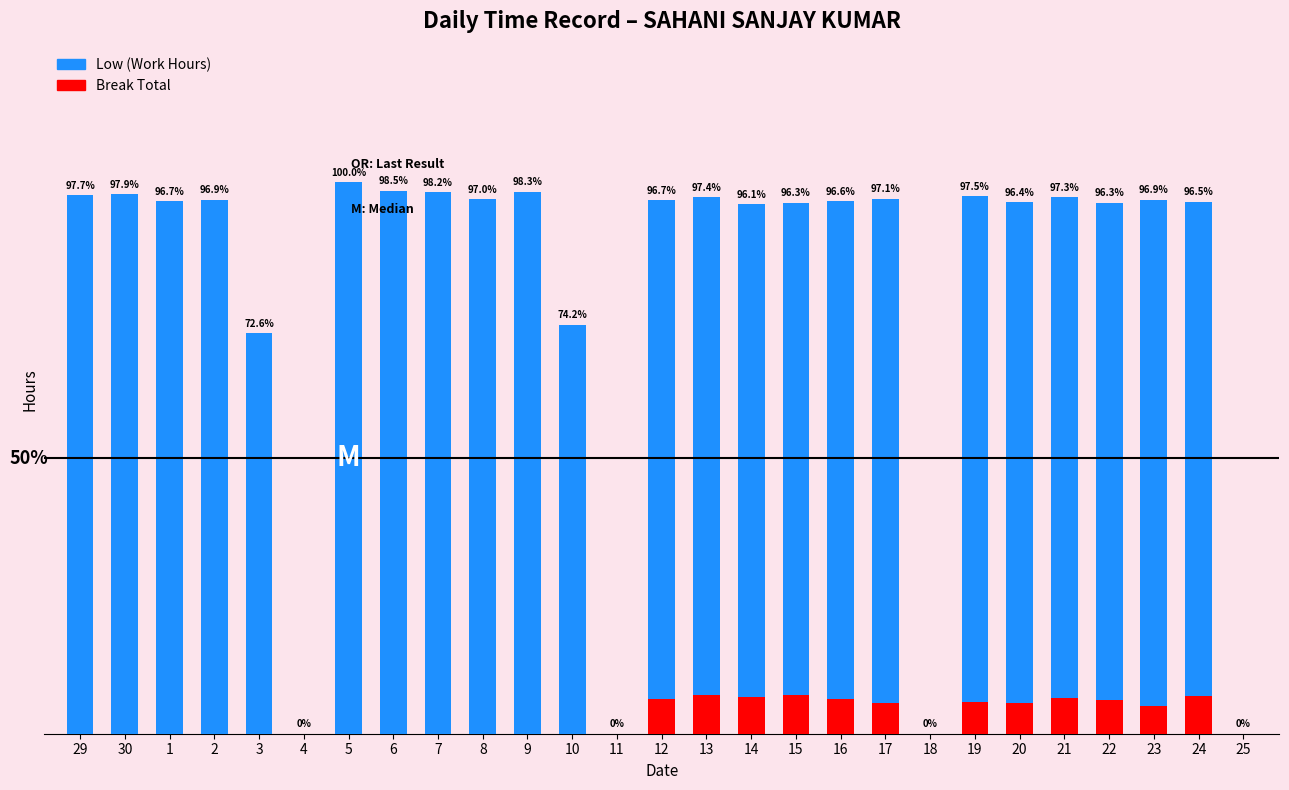

Are the bars grouped side by side (vs. stacked)?

No